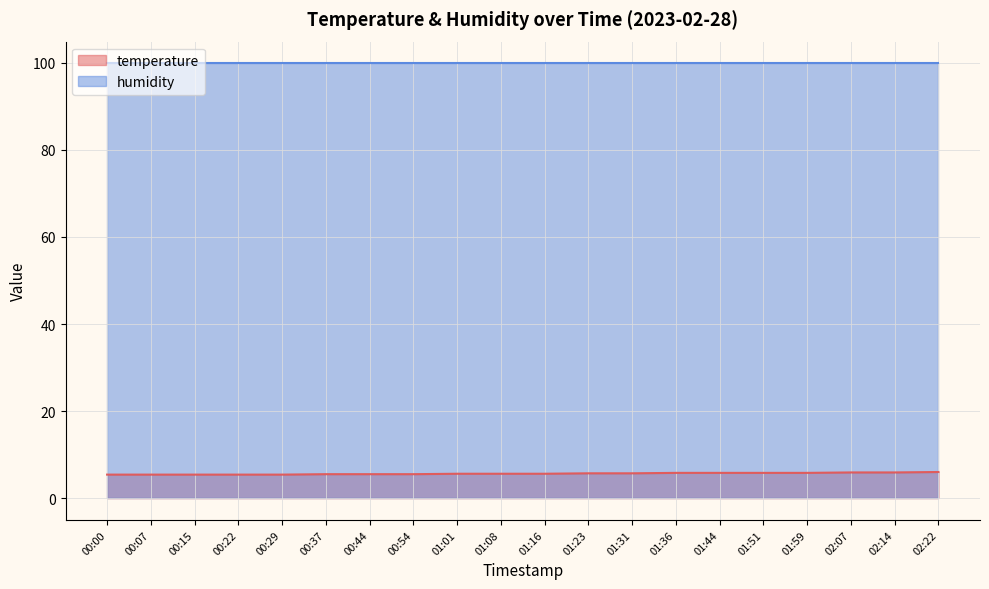

What is the label of the 1st point from the right?

02:22